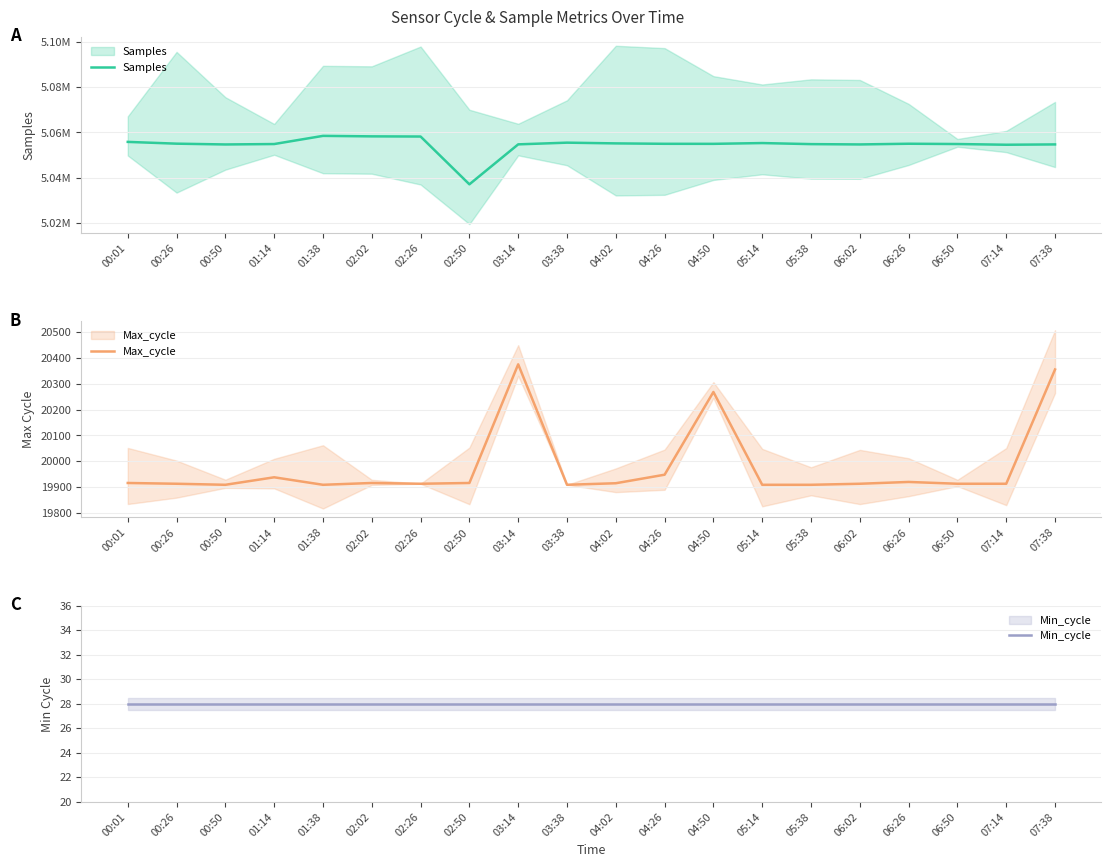

What is the spread (max minus min) of values at 07:38?

5054671